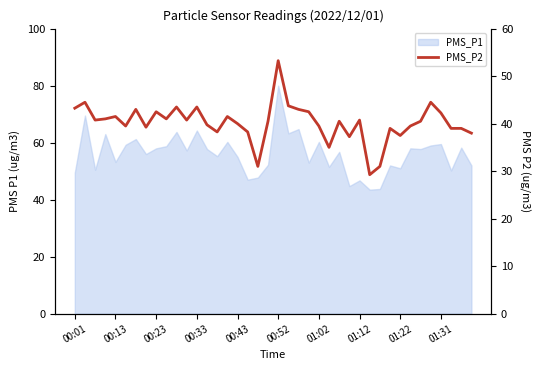

True or false: the data shows 39.5 at 33.

True